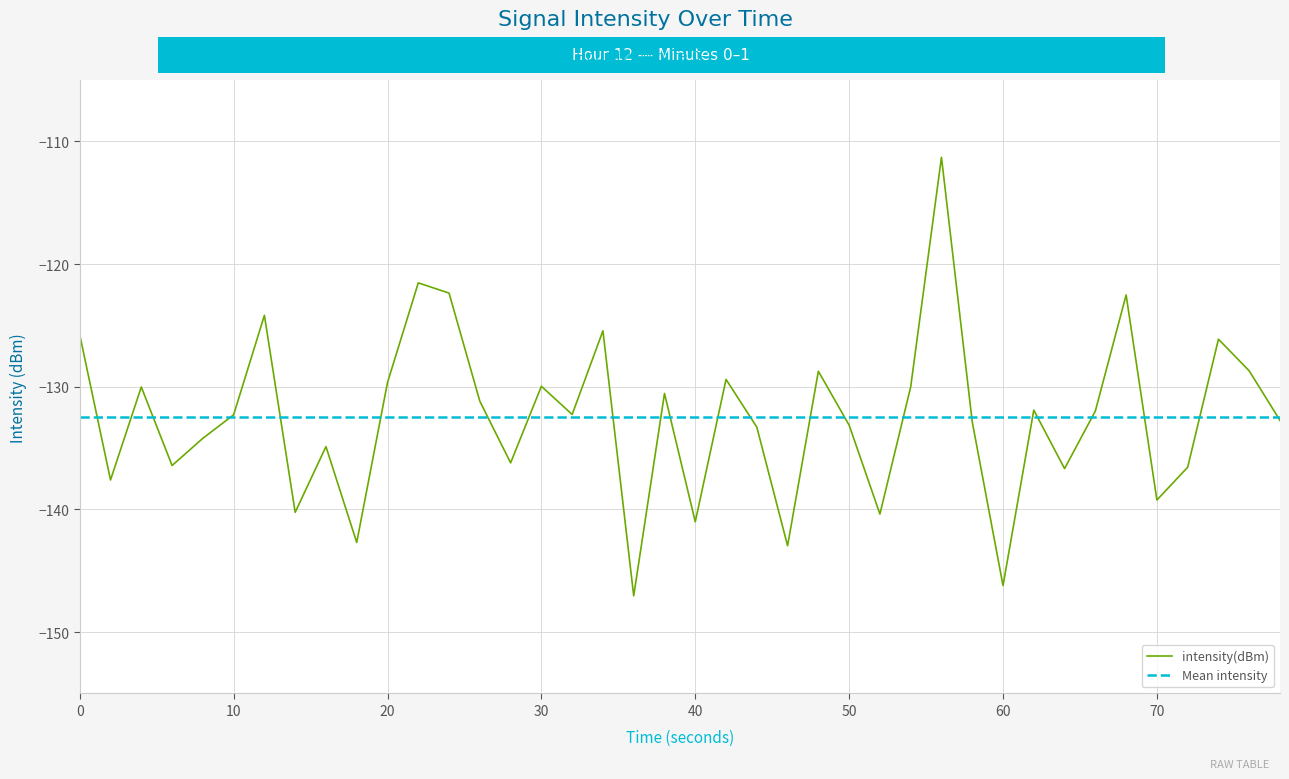

How many lines are shown in the chart?

1